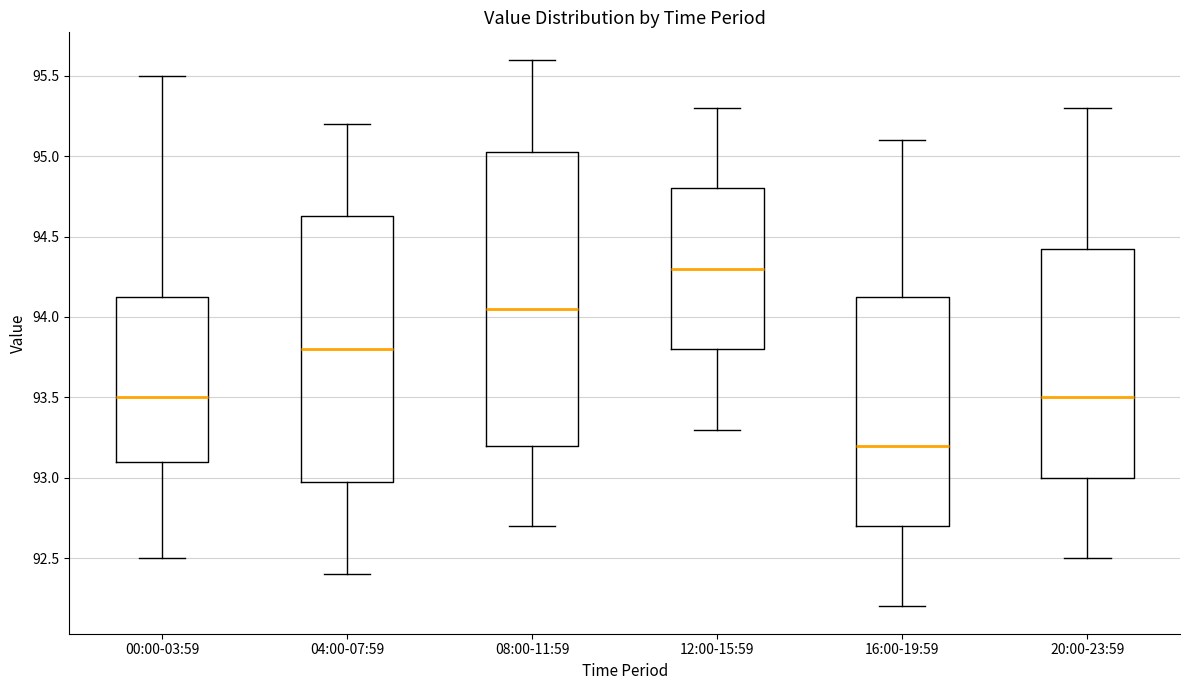

Which box is the tallest, from its lower edge to its upper edge?

08:00-11:59